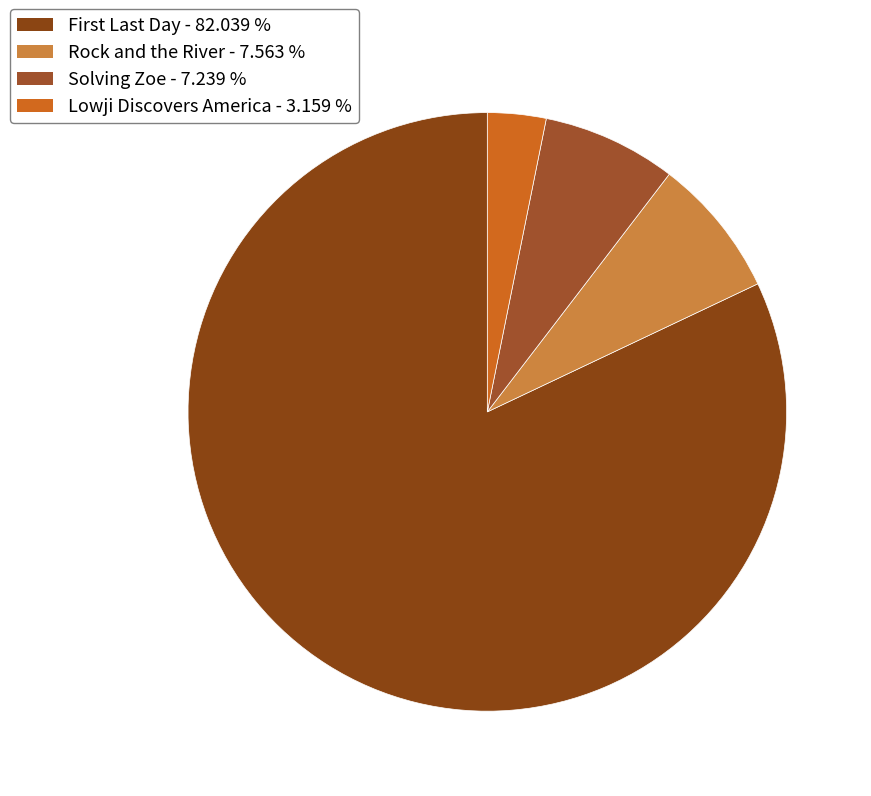

What is the smallest slice in the pie chart?

Lowji Discovers America